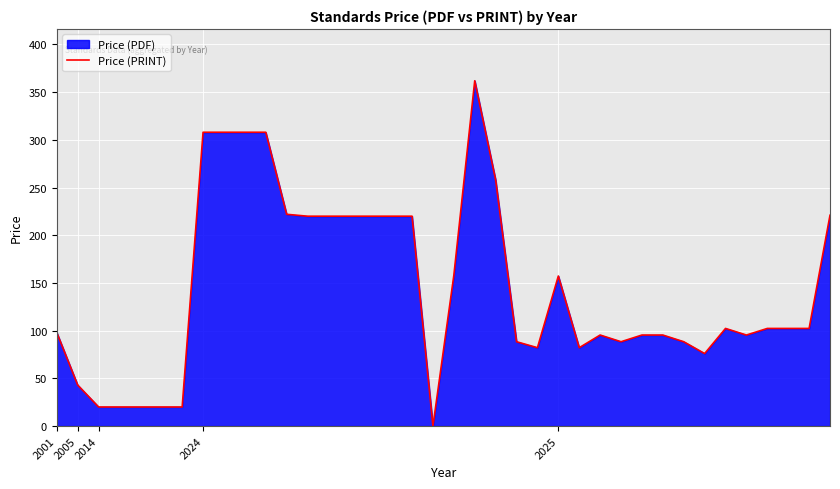

At which category does the data reach its first local valley?

18